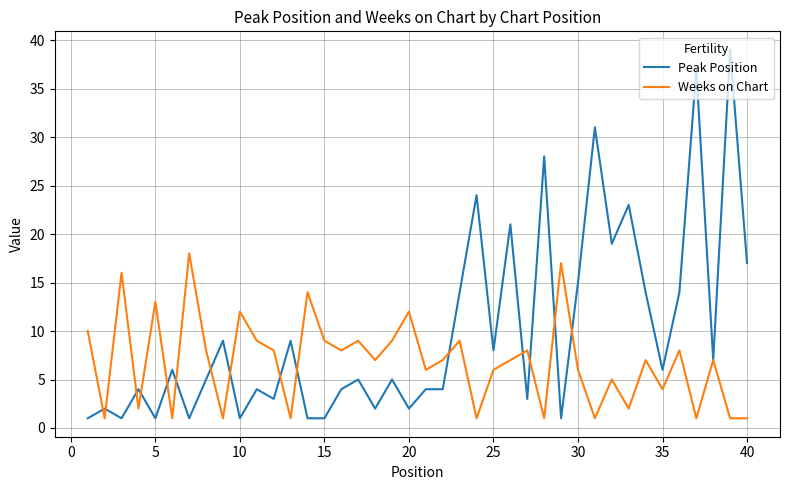

What are all the series names shown in the legend?

Peak Position, Weeks on Chart